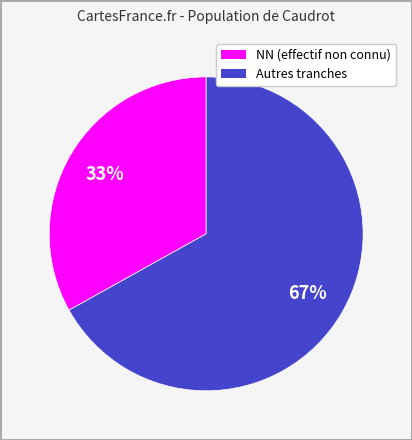

Is there any slice that represents more than half of the pie?

Yes